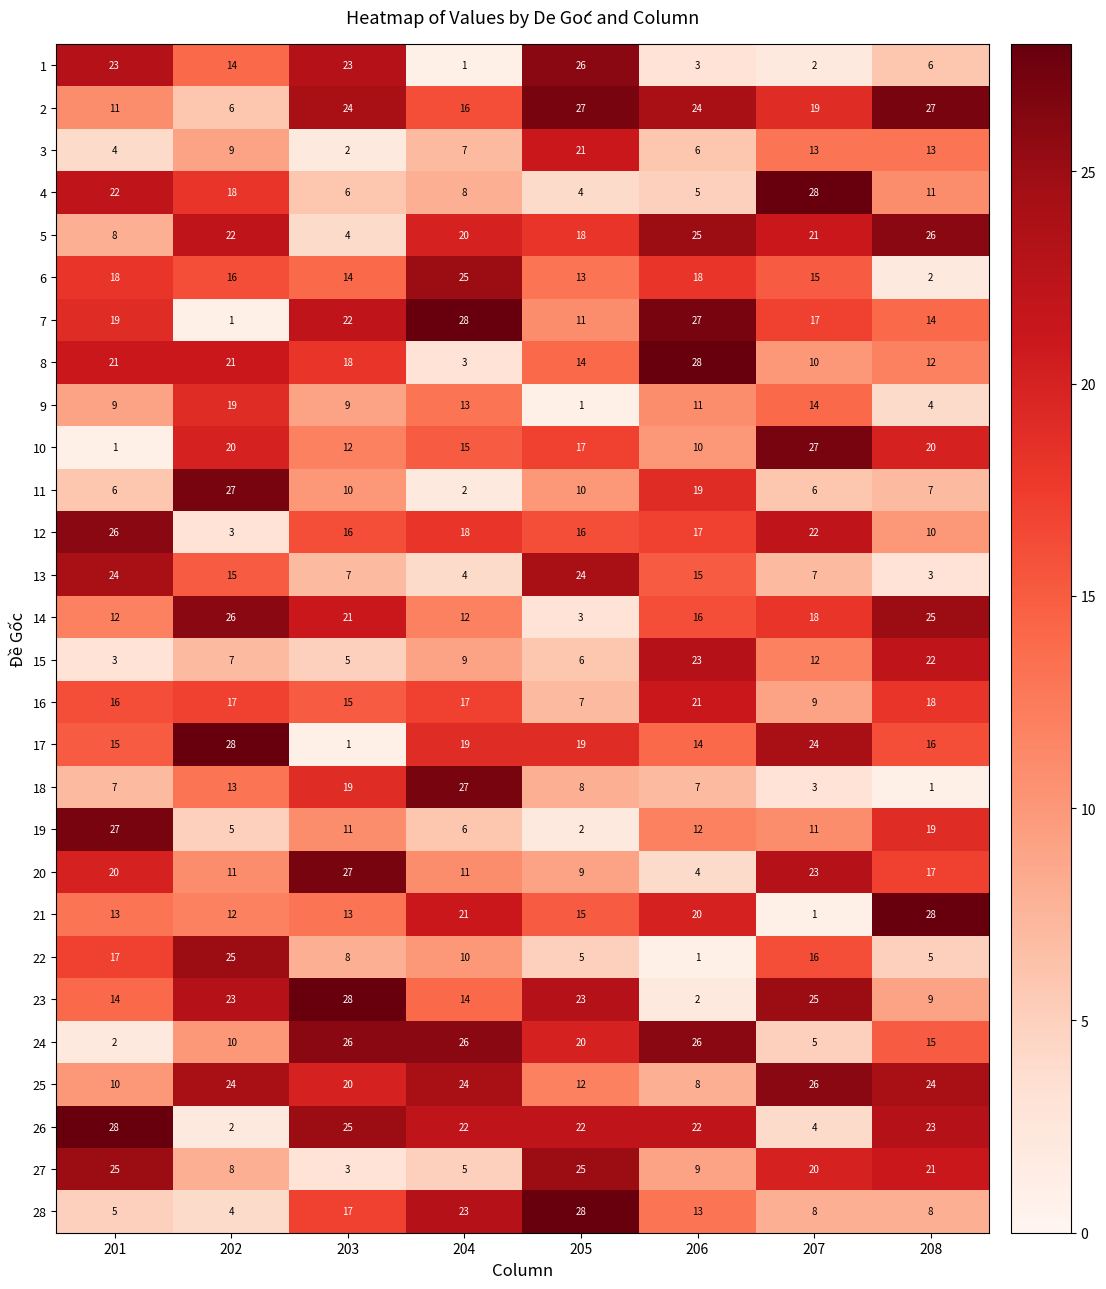

Is the value of 19 at 207 greater than the value of 11 at 203?

Yes